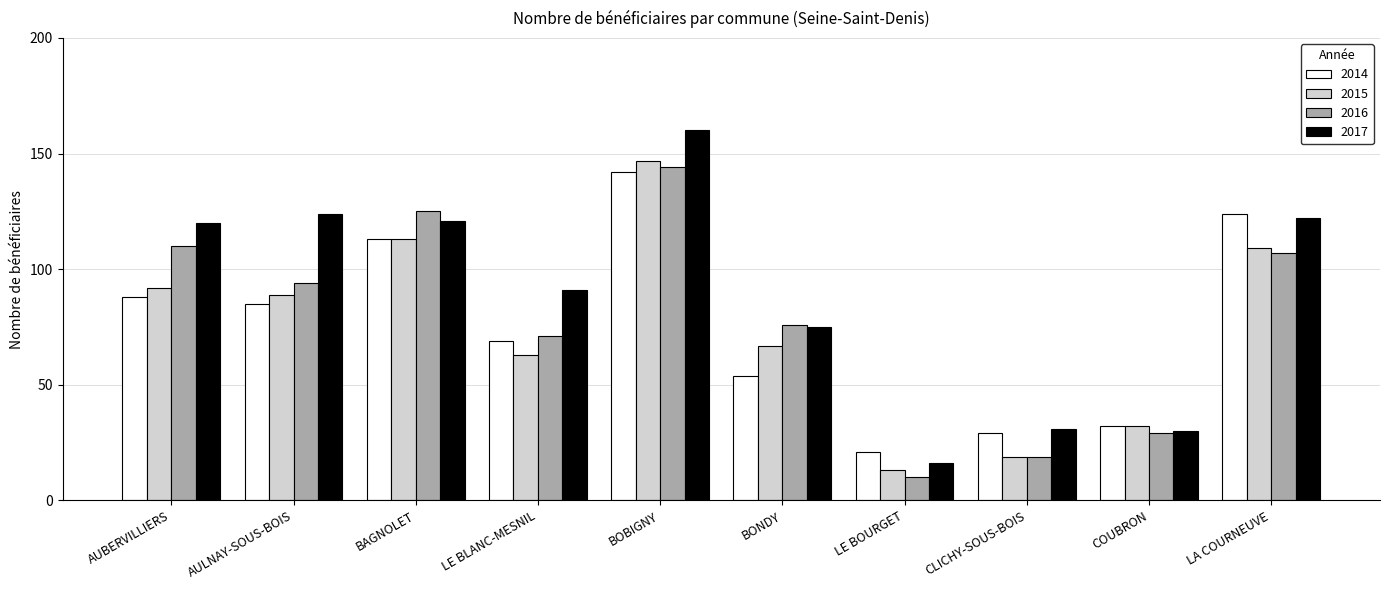

Are the bars grouped side by side (vs. stacked)?

Yes